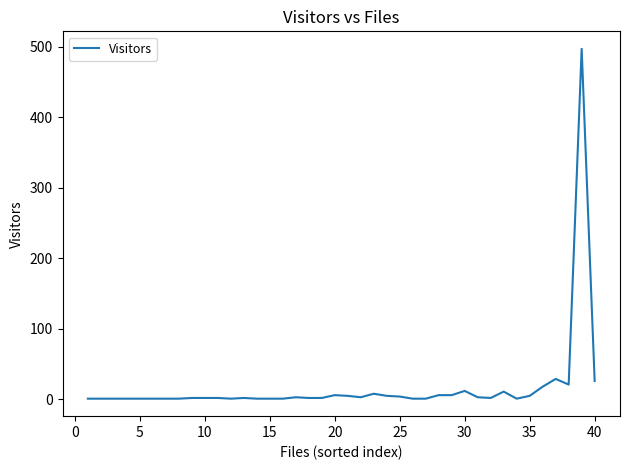

What is the difference between the maximum and minimum values?

496